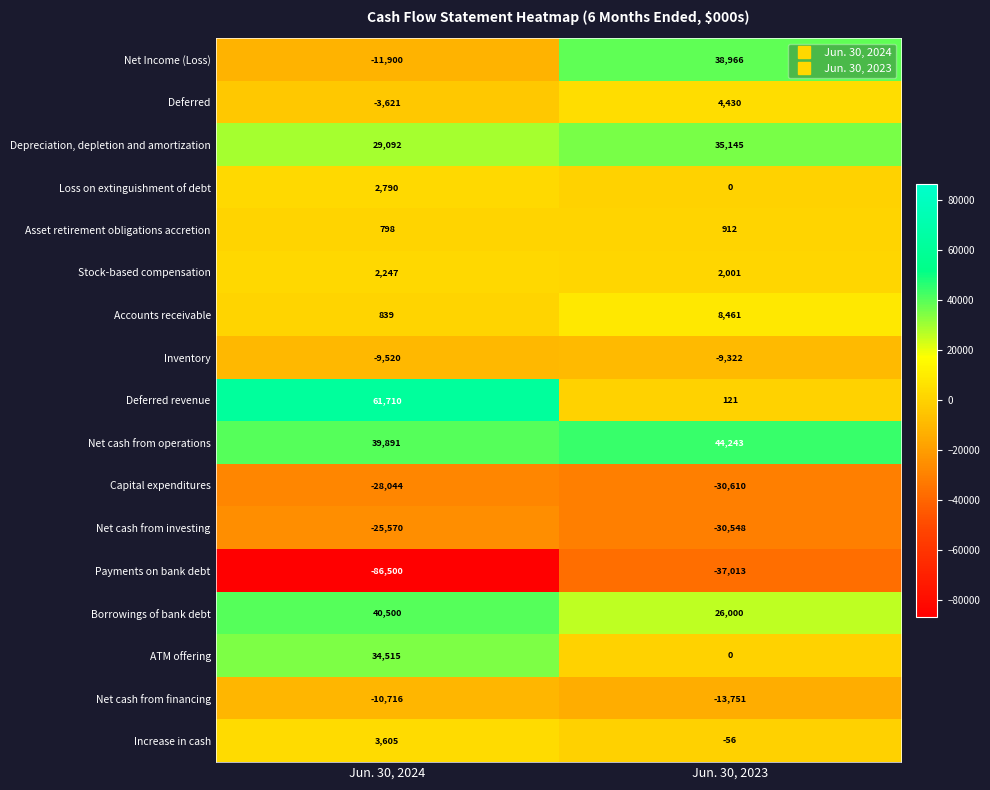

At which label does Net cash from operations reach its peak?

Jun. 30, 2023